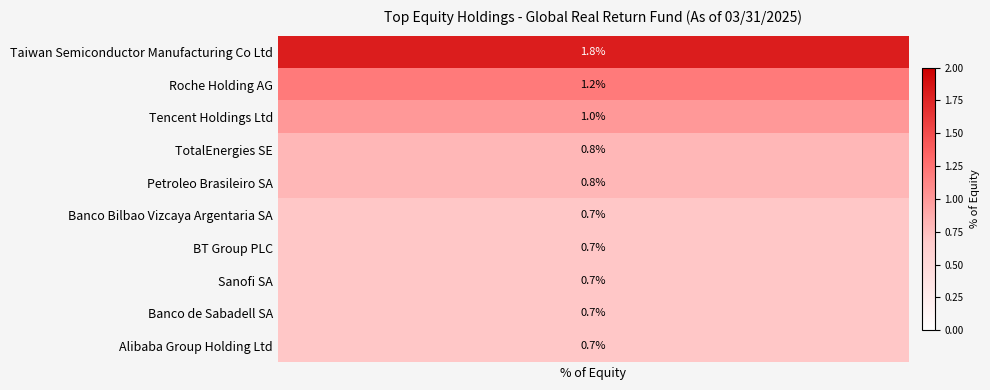

Read the value at 5.

0.7